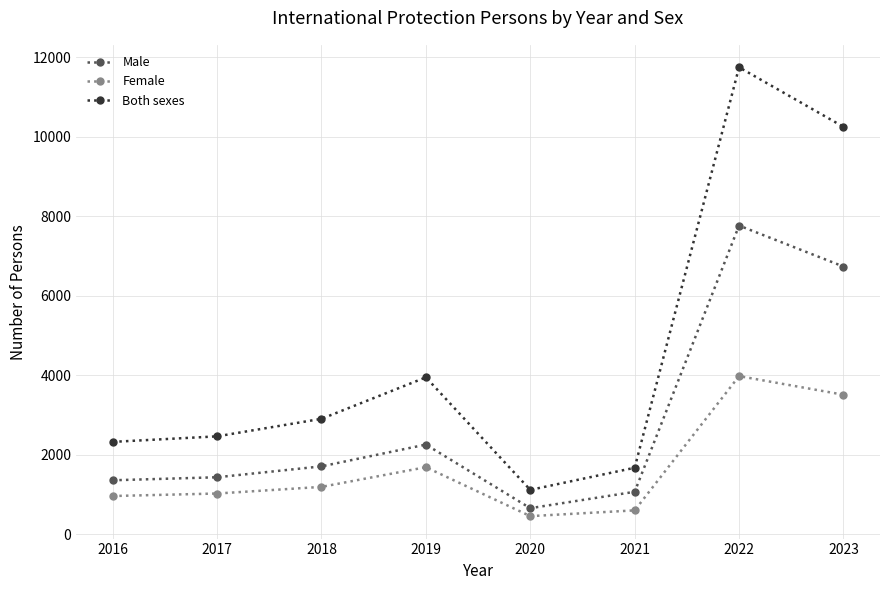

How many categories are shown in the chart?

8